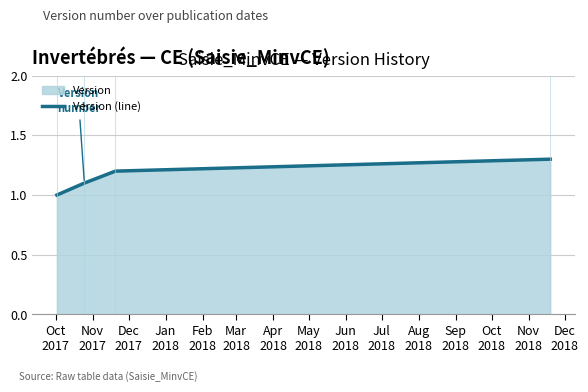

True or false: there are more than 0 points higher than both neighbors.

False